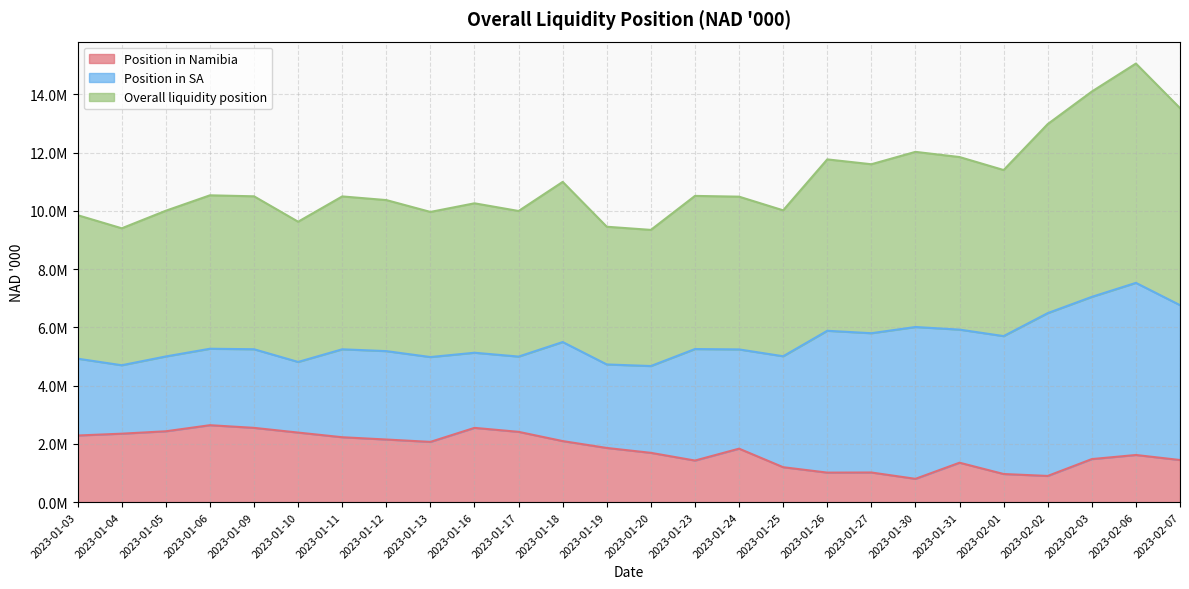

What is the lowest value of the Overall liquidity position series?

4673439.1